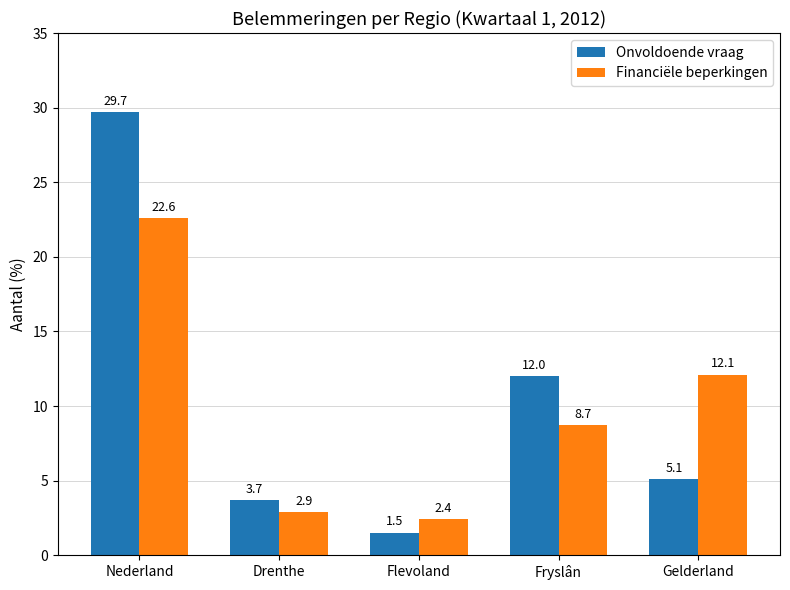

How many values in the Onvoldoende vraag series exceed 5?

3